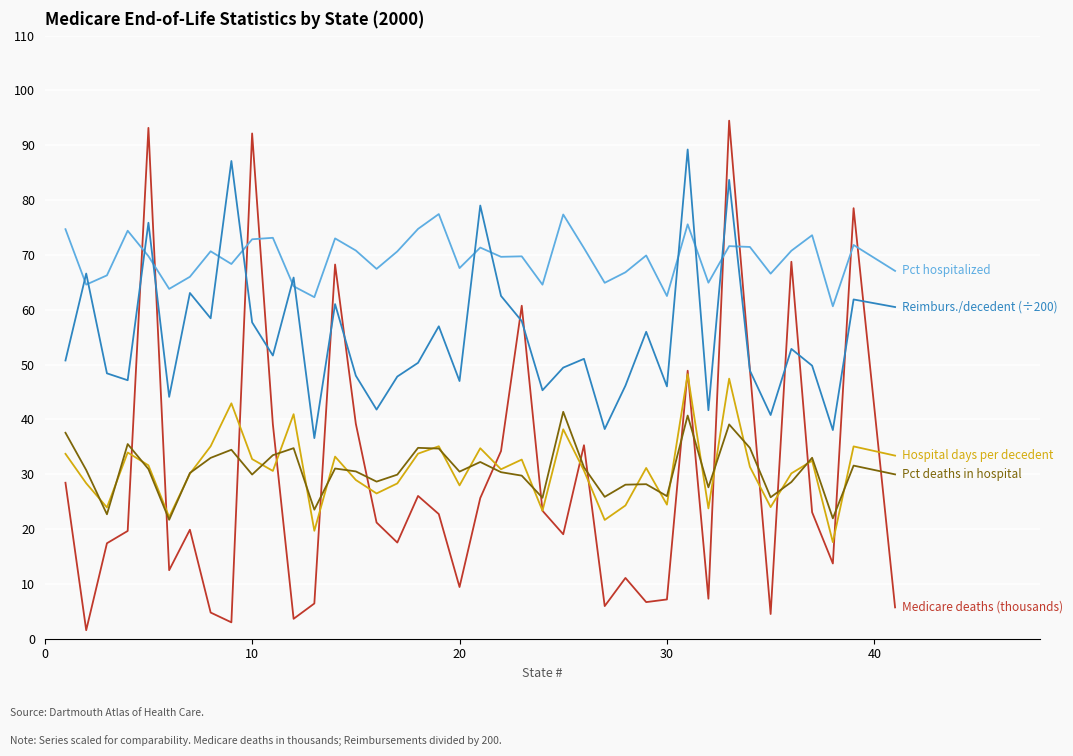

What is the maximum value shown in the chart?

94.5